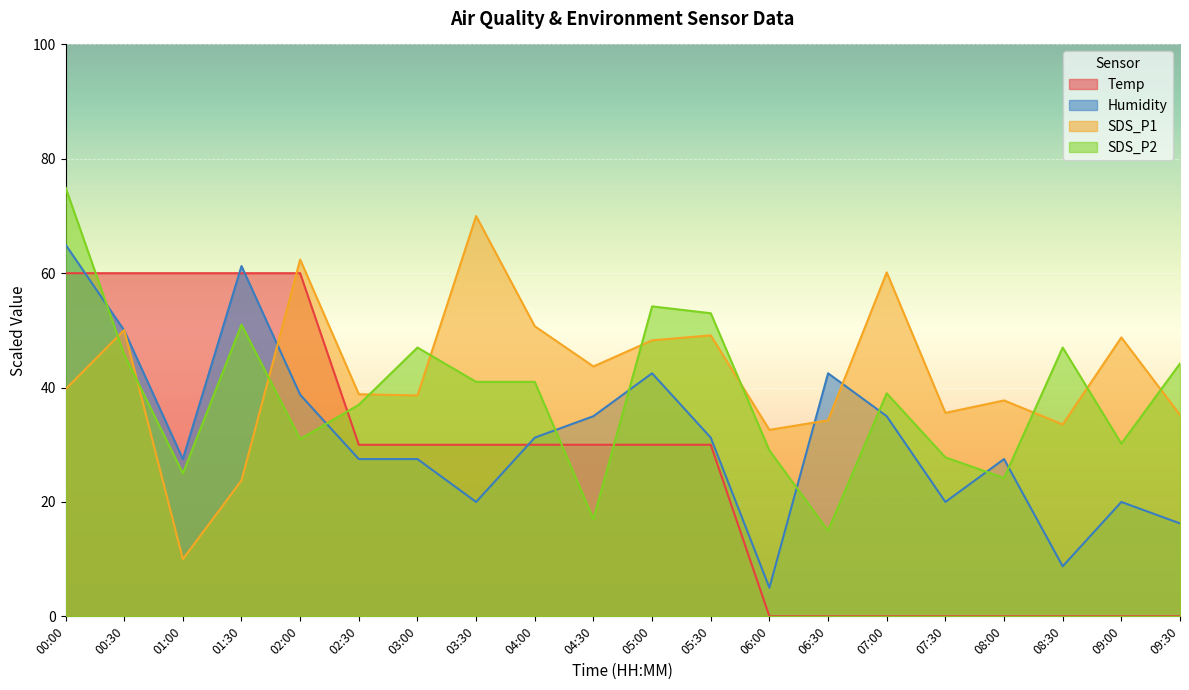

Which category has the lowest value across all series?

06:00